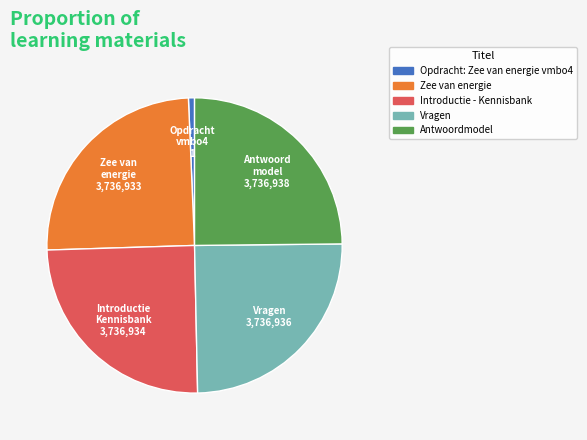

Is it true that Vragen is 35% of the pie?

False